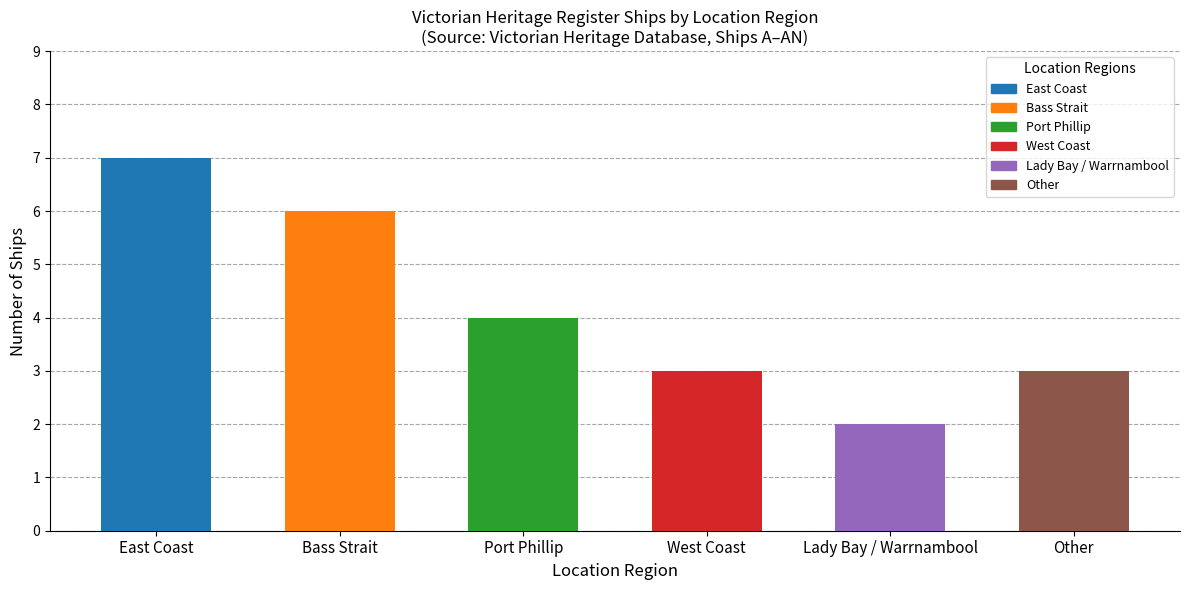

The chart shows a value of 4 at Port Phillip. True or false?

True